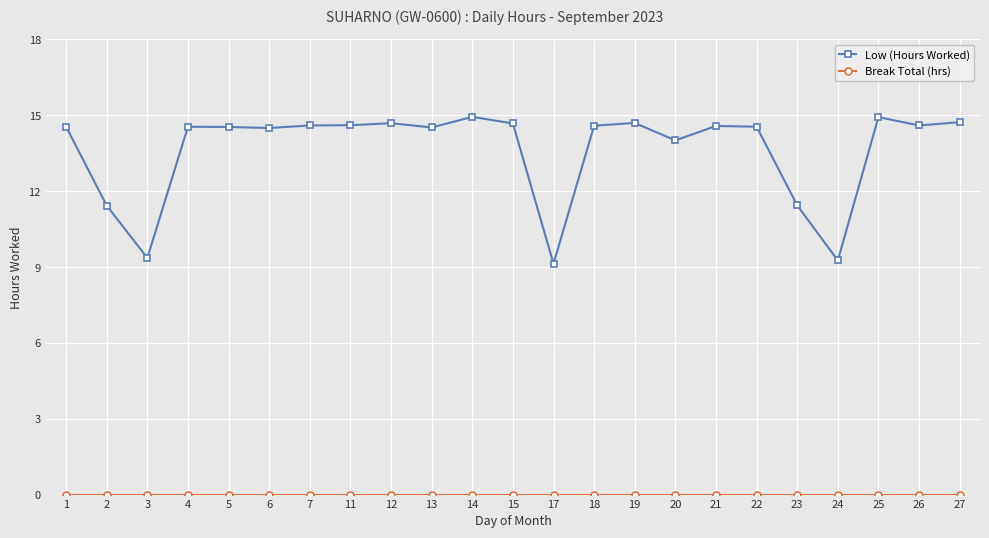

Count the number of data series in this chart.

2